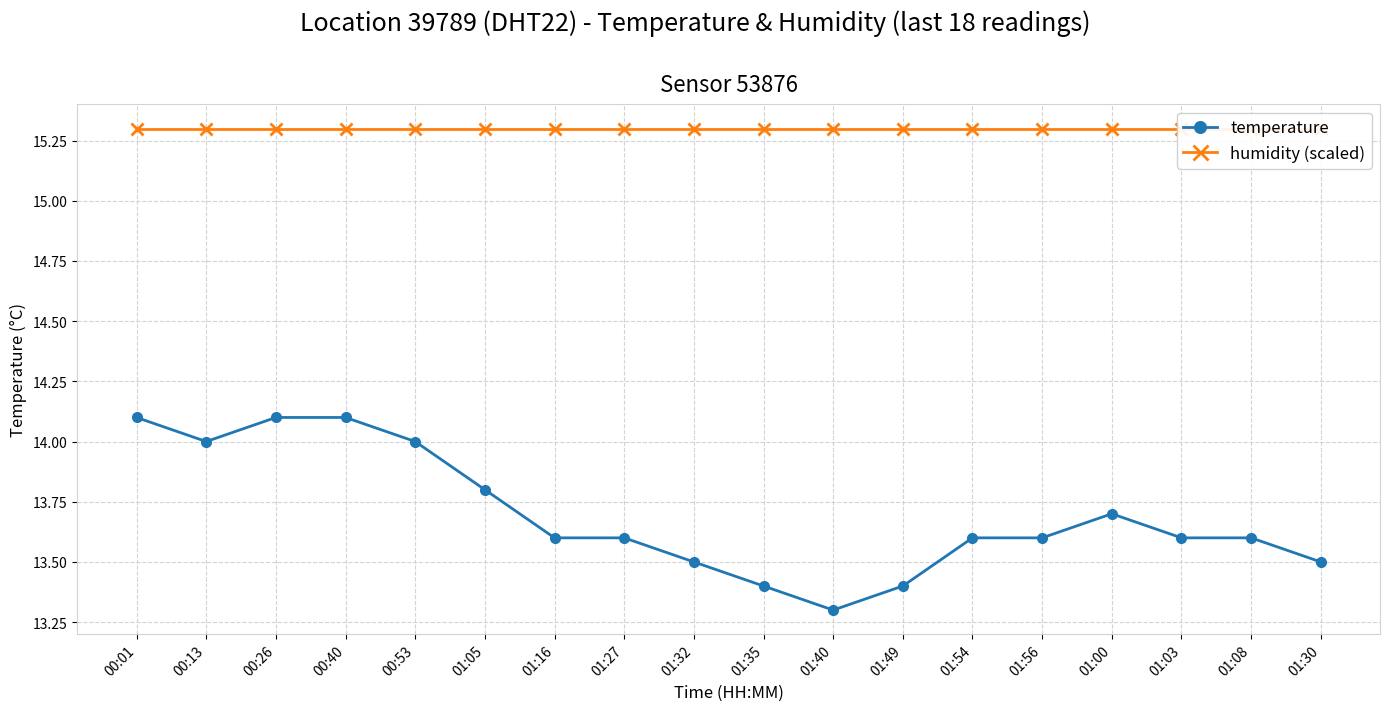

Is it true that humidity (scaled) equals 15.3 at 00:13?

True